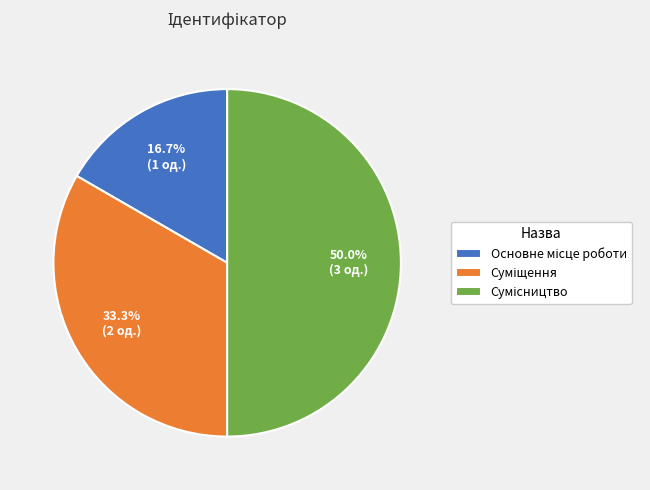

How many segments does this pie chart have?

3